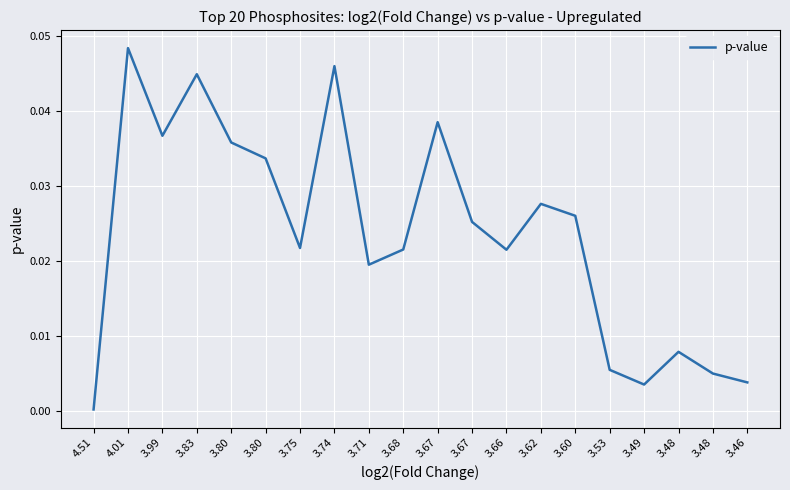

Which label corresponds to the smallest value in the chart?

4.51